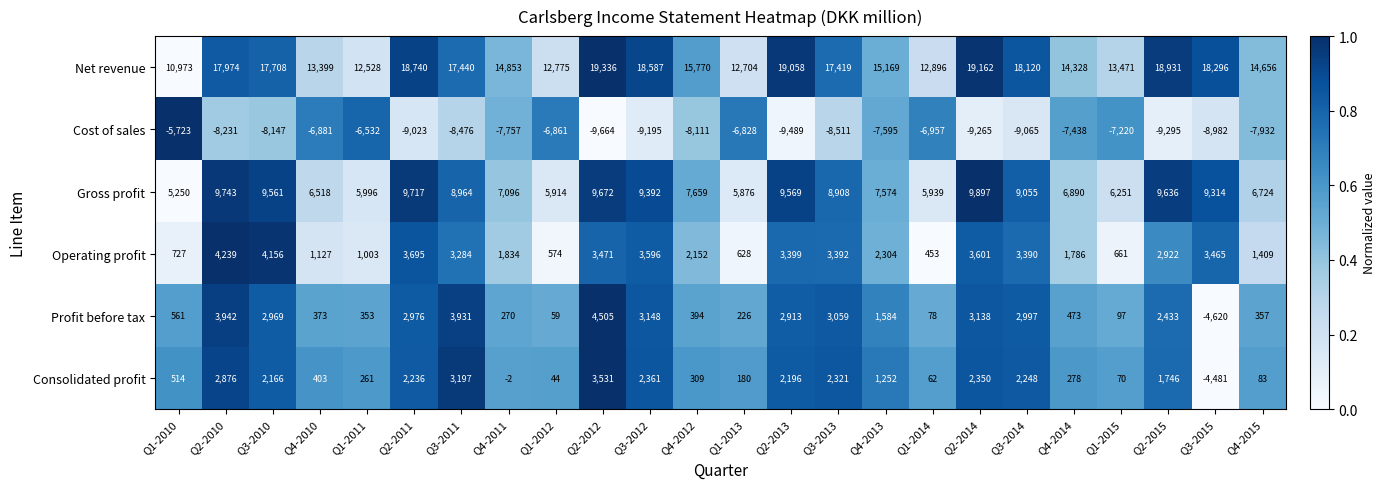

Rank the series by their maximum value, from lowest to highest.

Cost of sales, Consolidated profit, Operating profit, Profit before tax, Gross profit, Net revenue